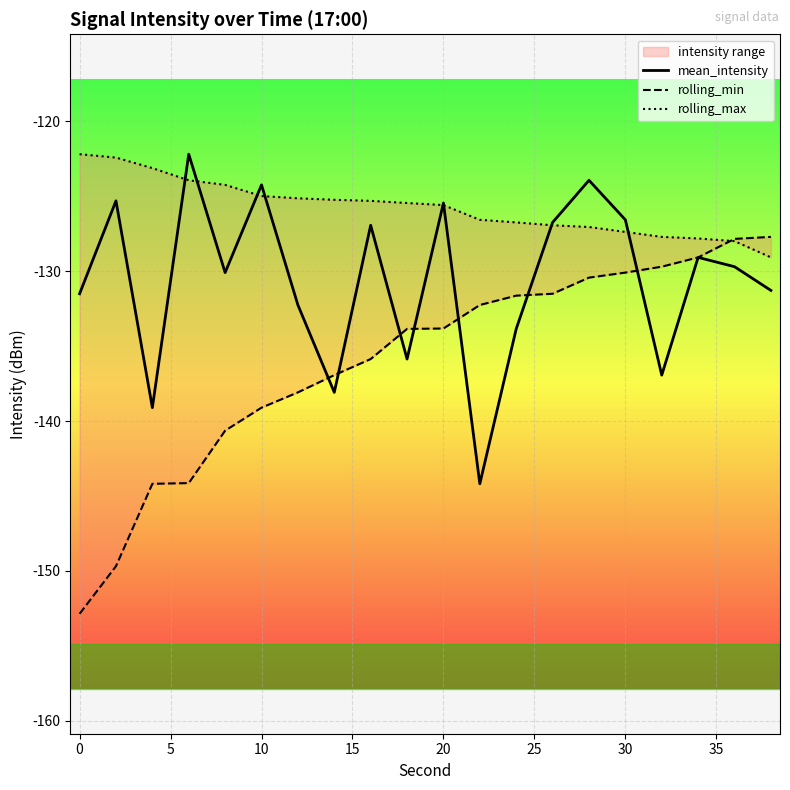

List the series in order of their peak value, lowest first.

rolling_min, mean_intensity, rolling_max